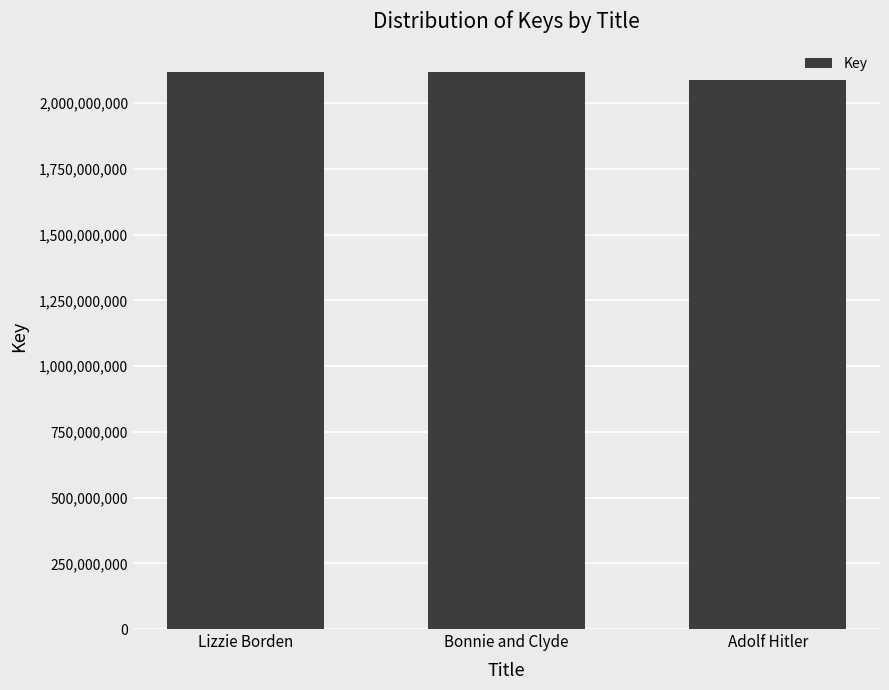

How many categories are shown in the chart?

3